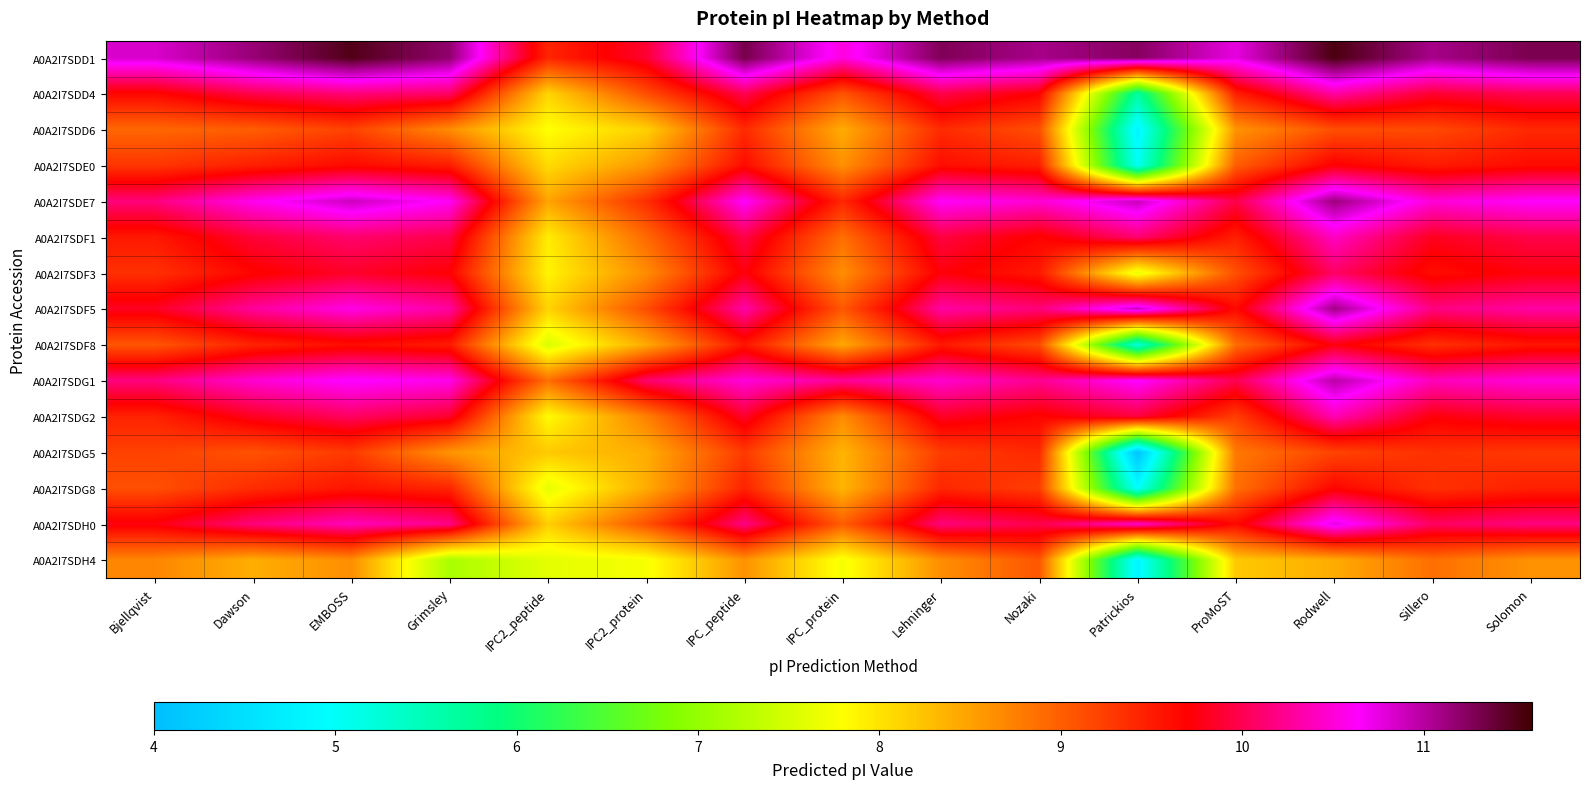

Reading left to right, transcribe all the data shown in this chart.

A0A2I7SDD1: Bjellqvist=10.8	Dawson=11.2	EMBOSS=11.5	Grimsley=11.2	IPC2_peptide=9.4	IPC2_protein=9.9	IPC_peptide=11.3	IPC_protein=10.5	Lehninger=11.3	Nozaki=11.1	Patrickios=11.2	ProMoST=10.8	Rodwell=11.5	Sillero=11.1	Solomon=11.3
A0A2I7SDD4: Bjellqvist=9.6	Dawson=10.0	EMBOSS=10.1	Grimsley=10.1	IPC2_peptide=8.1	IPC2_protein=9.1	IPC_peptide=10.0	IPC_protein=9.1	Lehninger=10.0	Nozaki=9.7	Patrickios=5.7	ProMoST=9.5	Rodwell=10.3	Sillero=9.9	Solomon=10.0
A0A2I7SDD6: Bjellqvist=8.9	Dawson=9.0	EMBOSS=9.2	Grimsley=8.7	IPC2_peptide=7.8	IPC2_protein=8.1	IPC_peptide=9.4	IPC_protein=8.4	Lehninger=9.4	Nozaki=9.1	Patrickios=4.8	ProMoST=8.6	Rodwell=9.1	Sillero=9.2	Solomon=9.4
A0A2I7SDE0: Bjellqvist=9.3	Dawson=9.5	EMBOSS=9.6	Grimsley=9.5	IPC2_peptide=8.1	IPC2_protein=8.6	IPC_peptide=9.6	IPC_protein=8.6	Lehninger=9.6	Nozaki=9.5	Patrickios=5.0	ProMoST=9.0	Rodwell=9.7	Sillero=9.5	Solomon=9.6
A0A2I7SDE7: Bjellqvist=10.2	Dawson=10.6	EMBOSS=10.9	Grimsley=10.6	IPC2_peptide=8.5	IPC2_protein=9.4	IPC_peptide=10.6	IPC_protein=9.4	Lehninger=10.6	Nozaki=10.5	Patrickios=10.9	ProMoST=10.0	Rodwell=11.1	Sillero=10.5	Solomon=10.6
A0A2I7SDF1: Bjellqvist=9.5	Dawson=9.9	EMBOSS=10.1	Grimsley=10.0	IPC2_peptide=7.9	IPC2_protein=8.9	IPC_peptide=10.0	IPC_protein=8.9	Lehninger=9.9	Nozaki=9.7	Patrickios=10.1	ProMoST=9.5	Rodwell=10.4	Sillero=9.8	Solomon=10.0
A0A2I7SDF3: Bjellqvist=9.3	Dawson=9.7	EMBOSS=9.9	Grimsley=9.7	IPC2_peptide=7.9	IPC2_protein=8.7	IPC_peptide=9.8	IPC_protein=8.6	Lehninger=9.7	Nozaki=9.5	Patrickios=7.6	ProMoST=9.1	Rodwell=10.1	Sillero=9.6	Solomon=9.8
A0A2I7SDF5: Bjellqvist=9.8	Dawson=10.3	EMBOSS=10.6	Grimsley=10.3	IPC2_peptide=8.1	IPC2_protein=9.1	IPC_peptide=10.3	IPC_protein=9.0	Lehninger=10.3	Nozaki=10.1	Patrickios=10.9	ProMoST=9.6	Rodwell=11.1	Sillero=10.2	Solomon=10.3
A0A2I7SDF8: Bjellqvist=9.1	Dawson=9.4	EMBOSS=9.6	Grimsley=9.5	IPC2_peptide=7.5	IPC2_protein=8.4	IPC_peptide=9.5	IPC_protein=8.4	Lehninger=9.5	Nozaki=9.1	Patrickios=5.2	ProMoST=8.9	Rodwell=9.8	Sillero=9.3	Solomon=9.5
A0A2I7SDG1: Bjellqvist=10.2	Dawson=10.5	EMBOSS=10.7	Grimsley=10.6	IPC2_peptide=8.9	IPC2_protein=10.1	IPC_peptide=10.5	IPC_protein=10.3	Lehninger=10.5	Nozaki=10.2	Patrickios=10.7	ProMoST=10.0	Rodwell=11.0	Sillero=10.4	Solomon=10.5
A0A2I7SDG2: Bjellqvist=9.4	Dawson=9.8	EMBOSS=10.1	Grimsley=9.9	IPC2_peptide=7.8	IPC2_protein=8.7	IPC_peptide=9.9	IPC_protein=8.7	Lehninger=9.8	Nozaki=9.7	Patrickios=9.9	ProMoST=9.2	Rodwell=10.4	Sillero=9.7	Solomon=9.9
A0A2I7SDG5: Bjellqvist=9.2	Dawson=9.1	EMBOSS=9.3	Grimsley=8.6	IPC2_peptide=8.2	IPC2_protein=8.4	IPC_peptide=9.3	IPC_protein=8.4	Lehninger=9.3	Nozaki=9.4	Patrickios=4.1	ProMoST=8.8	Rodwell=9.2	Sillero=9.3	Solomon=9.3
A0A2I7SDG8: Bjellqvist=9.1	Dawson=9.4	EMBOSS=9.5	Grimsley=9.4	IPC2_peptide=7.6	IPC2_protein=8.4	IPC_peptide=9.4	IPC_protein=8.3	Lehninger=9.4	Nozaki=9.2	Patrickios=5.0	ProMoST=8.9	Rodwell=9.7	Sillero=9.3	Solomon=9.5
A0A2I7SDH0: Bjellqvist=9.8	Dawson=10.2	EMBOSS=10.4	Grimsley=10.2	IPC2_peptide=8.2	IPC2_protein=9.1	IPC_peptide=10.2	IPC_protein=9.0	Lehninger=10.2	Nozaki=10.0	Patrickios=10.5	ProMoST=9.6	Rodwell=10.8	Sillero=10.1	Solomon=10.2
A0A2I7SDH4: Bjellqvist=8.7	Dawson=8.4	EMBOSS=8.6	Grimsley=7.2	IPC2_peptide=7.6	IPC2_protein=7.7	IPC_peptide=8.6	IPC_protein=7.7	Lehninger=8.6	Nozaki=9.1	Patrickios=4.8	ProMoST=8.2	Rodwell=8.4	Sillero=8.9	Solomon=8.6